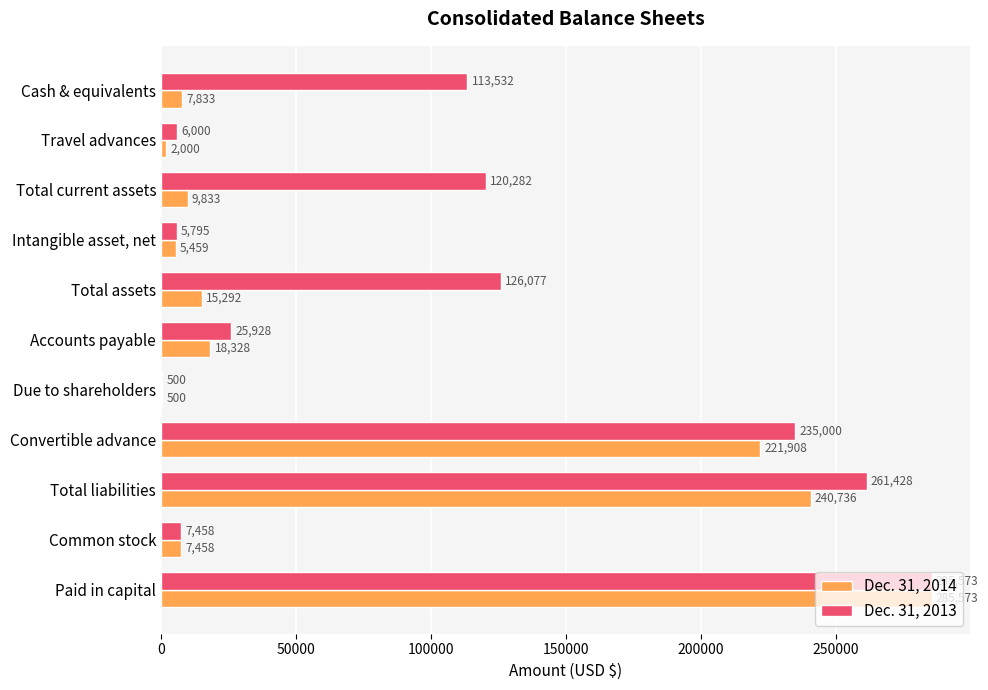

The Dec. 31, 2013 series shows 164121 at Cash & equivalents. True or false?

False